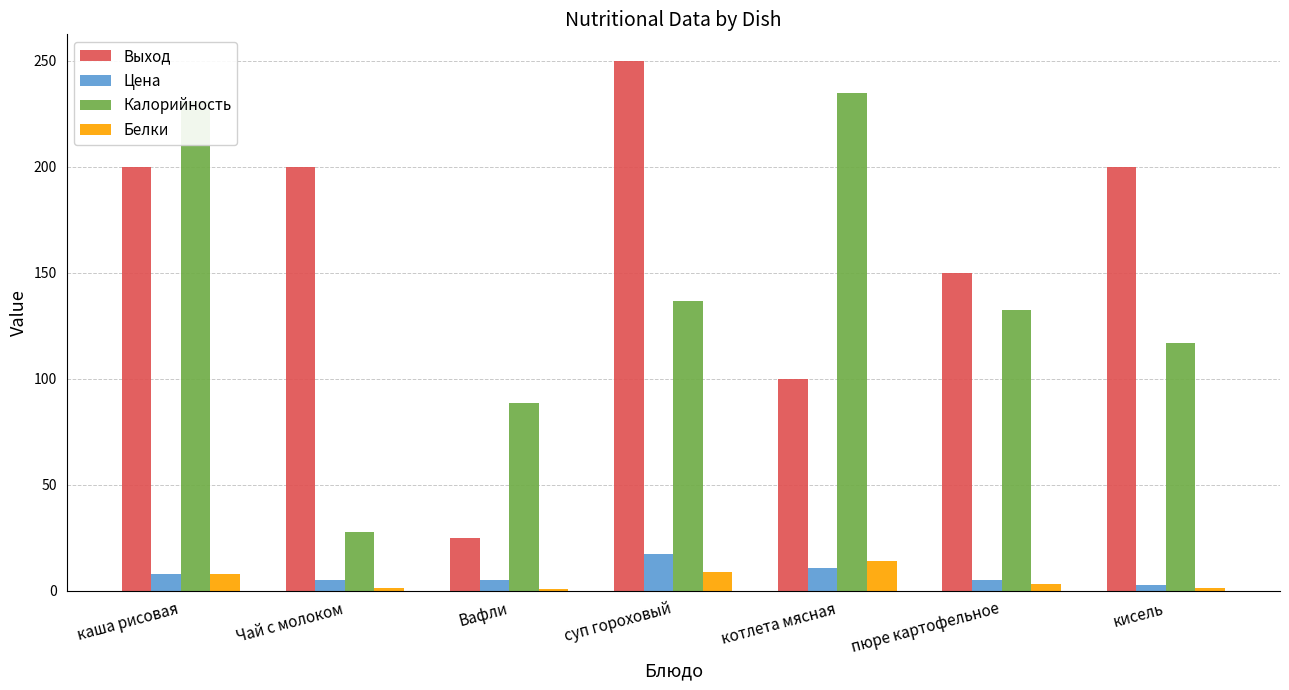

Is it true that Выход equals 25.0 at Вафли?

True